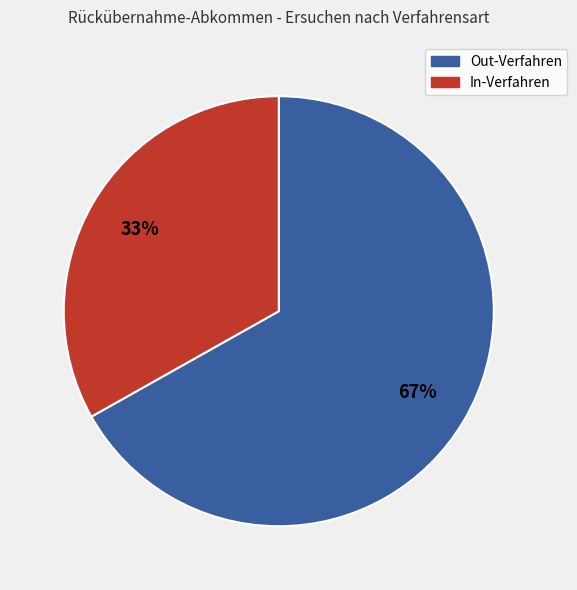

Is it true that Out-Verfahren is 67% of the pie?

True